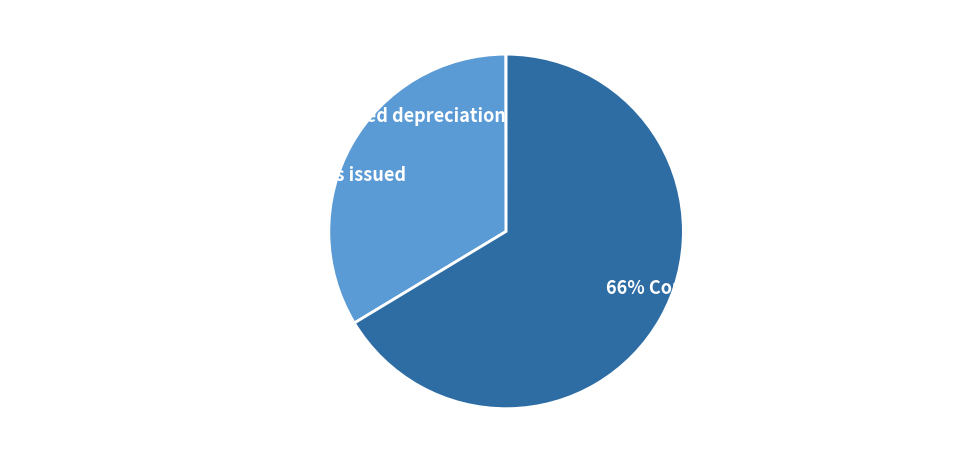

To the nearest percent, what is the average slice percentage?

33%